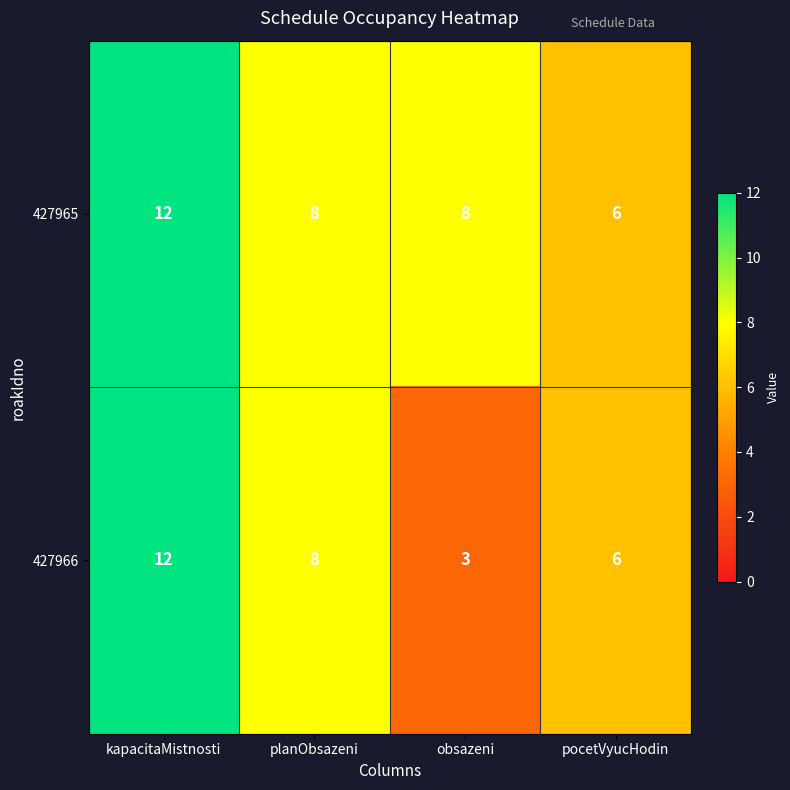

Reading left to right, transcribe all the data shown in this chart.

427965: kapacitaMistnosti=12	planObsazeni=8	obsazeni=8	pocetVyucHodin=6
427966: kapacitaMistnosti=12	planObsazeni=8	obsazeni=3	pocetVyucHodin=6